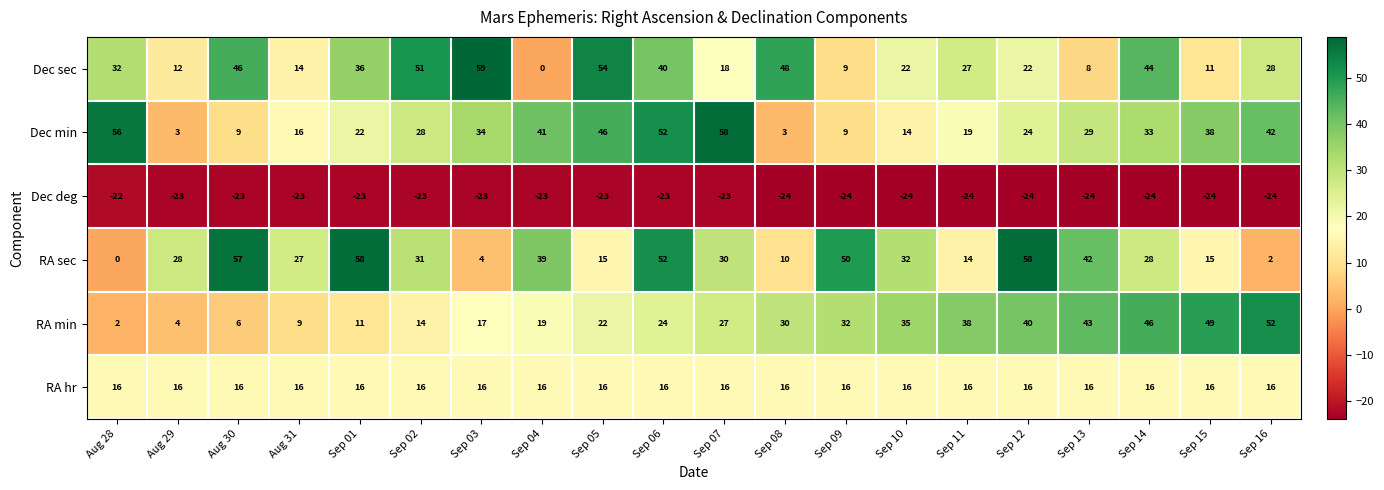

Which series has the largest total across all categories?

RA sec